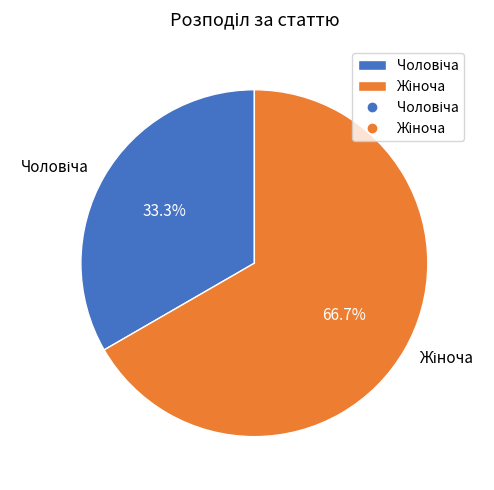

Does any single category account for the majority?

Yes